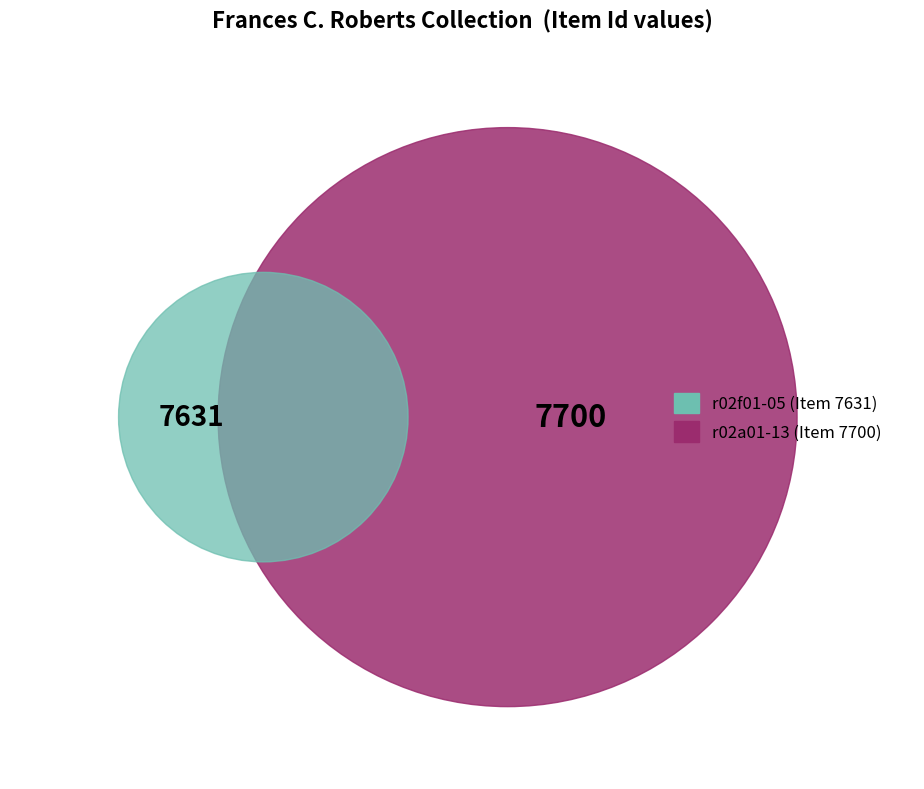

Approximately how many times larger is the value at r02a01-13 compared to r02f01-05?

1.0